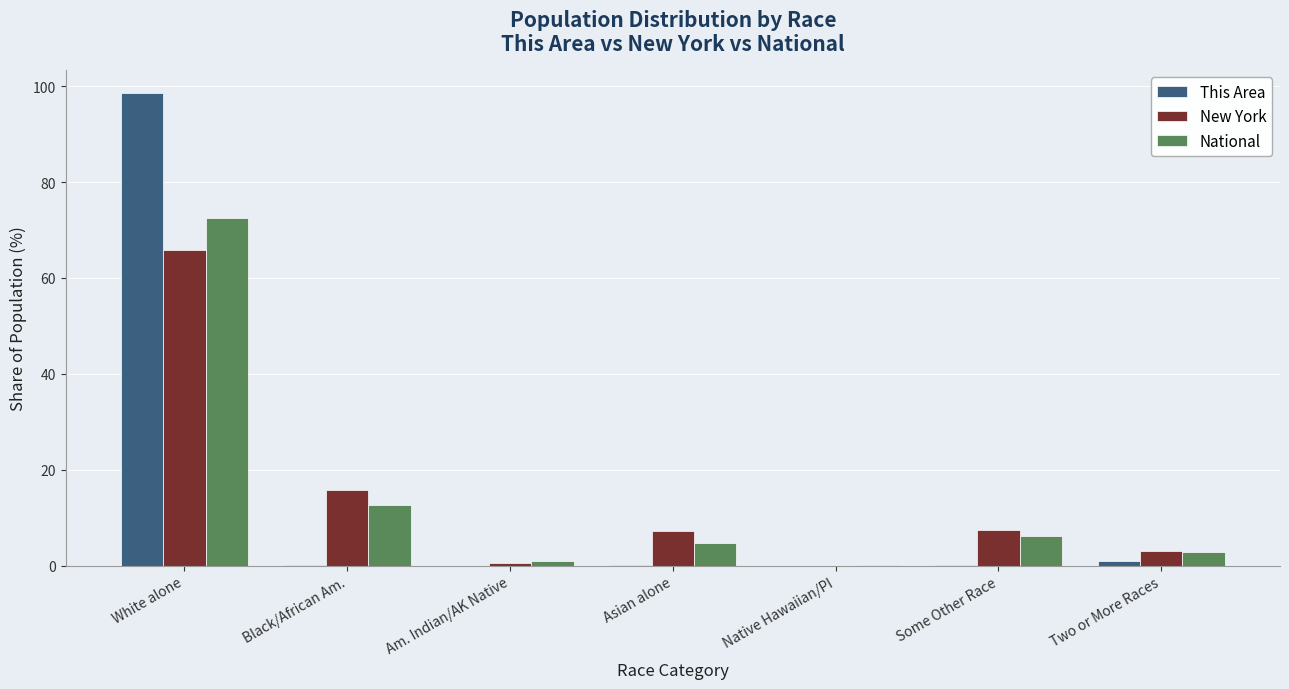

At which category is the sum across all series the highest?

White alone